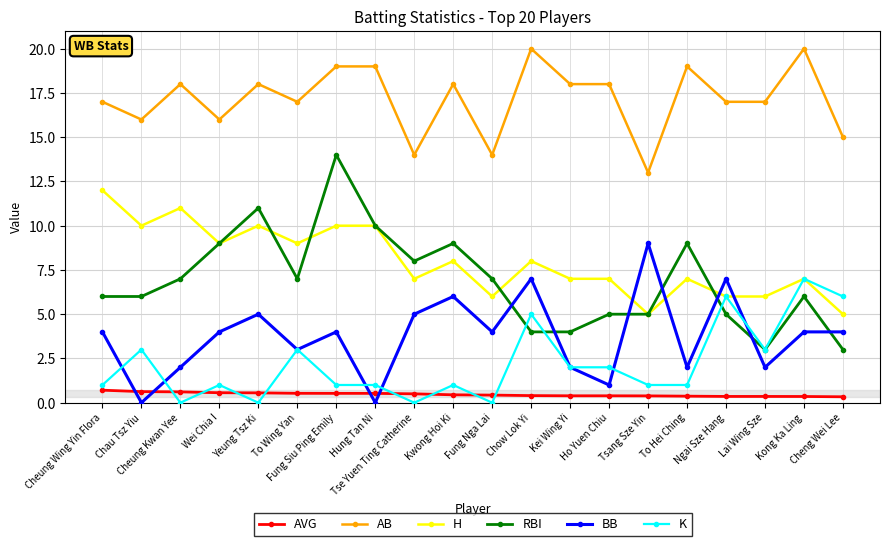

Does the chart have visible grid lines?

Yes